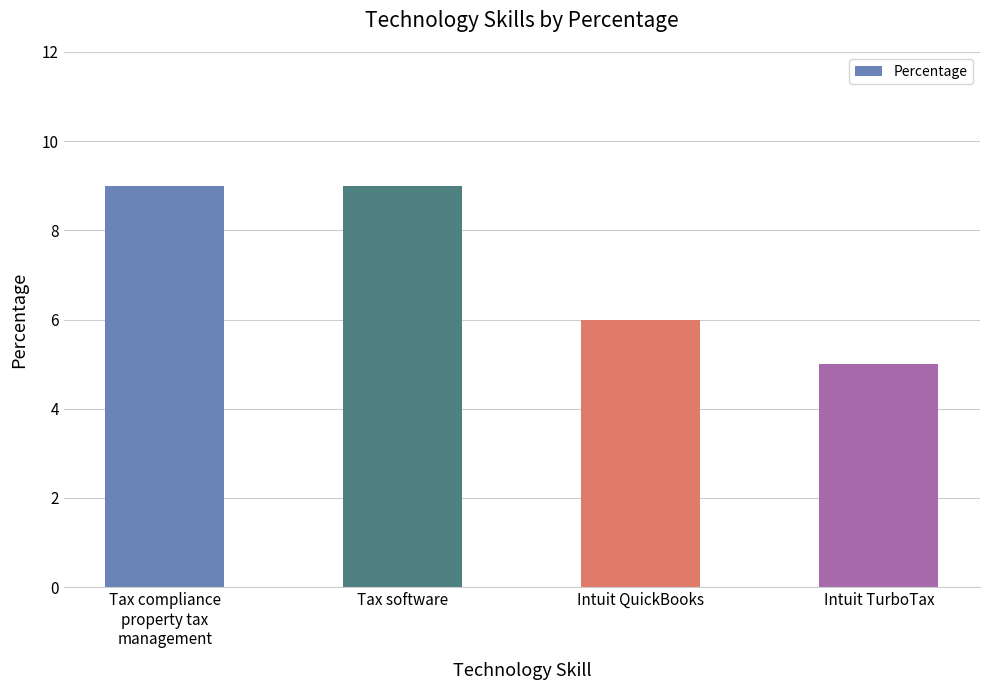

What is the ratio of the value at Tax compliance
property tax
management to the value at Tax software?

1.0